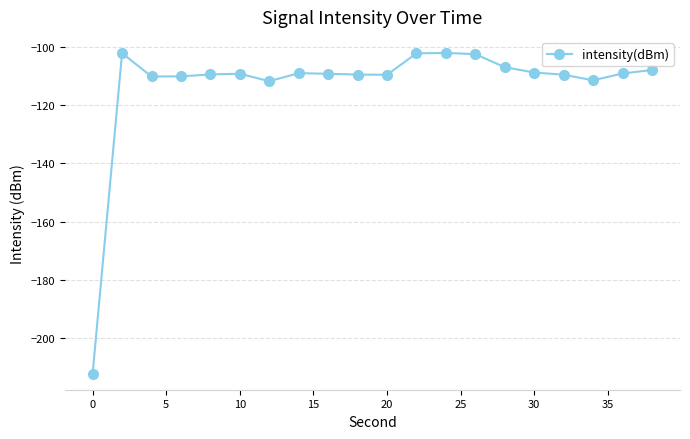

What is the average value?

-113.2